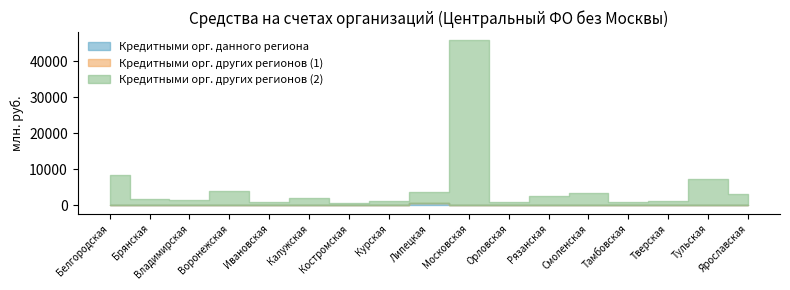

Does the chart have visible grid lines?

No